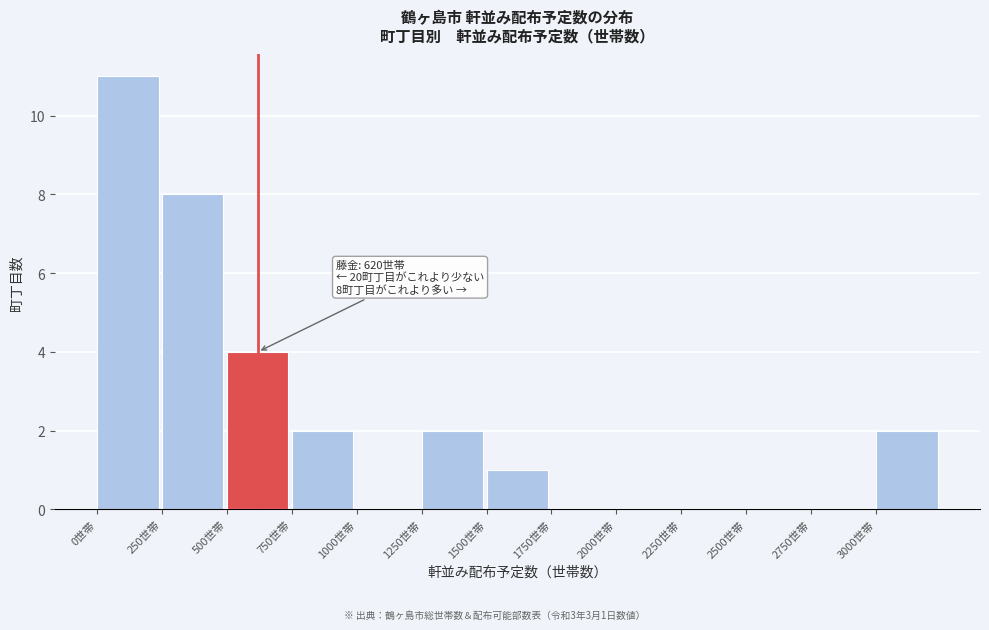

Over which range of the x-axis is the bar tallest?

0 to 250